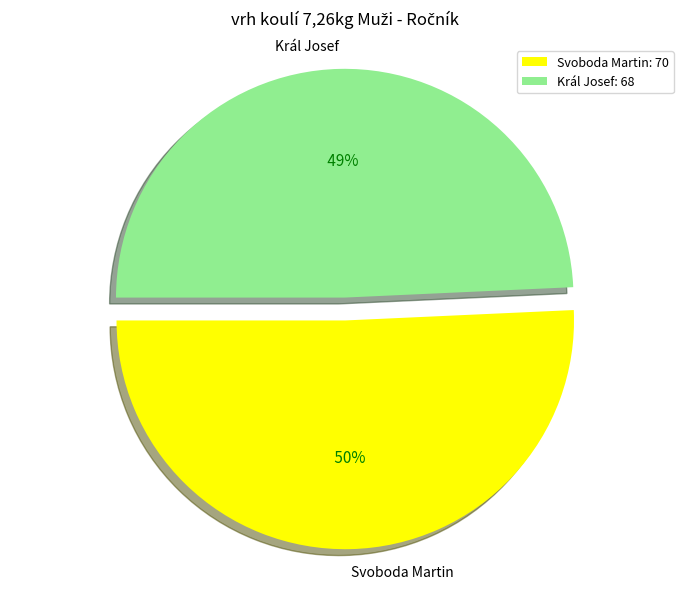

Is there a majority slice in this chart?

Yes